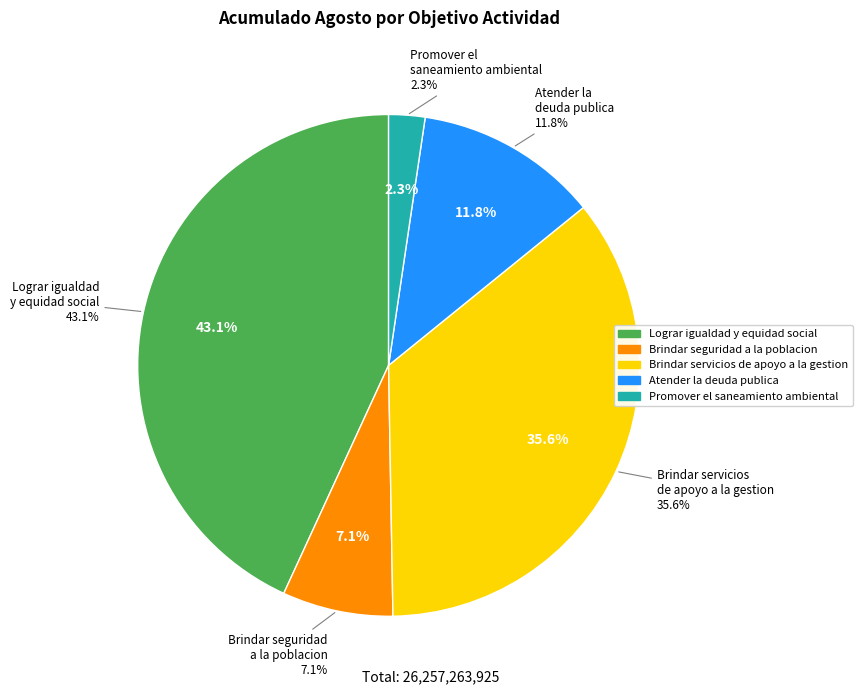

True or false: Promover el saneamiento ambiental accounts for 2% of the total.

True